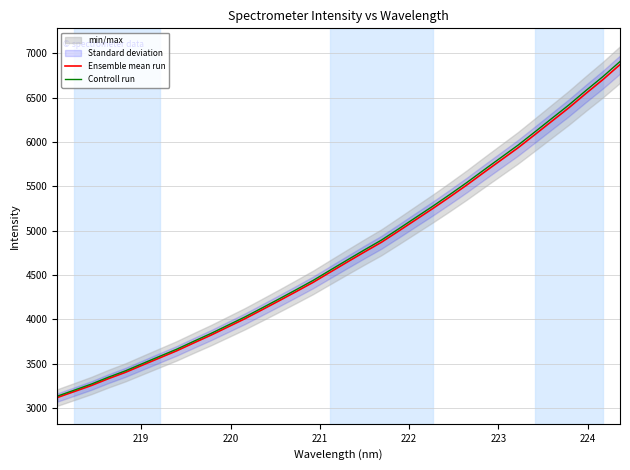

What is the minimum value for Controll run?

3133.7